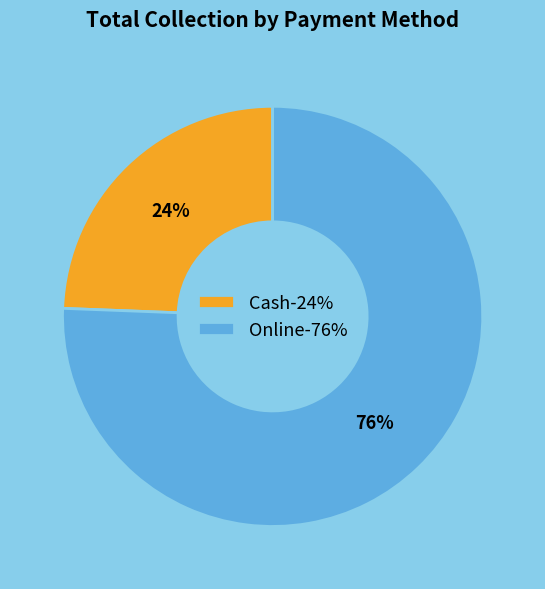

The Online slice represents 89% of the pie. True or false?

False